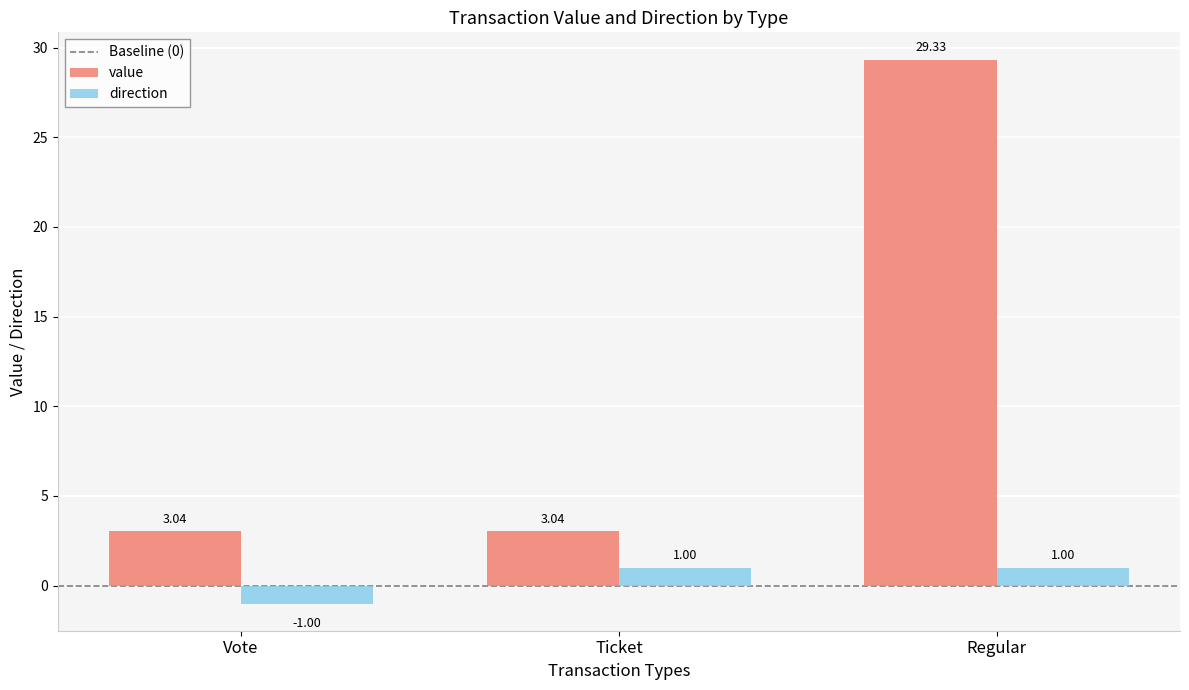

Which category has the highest value across all series?

Regular